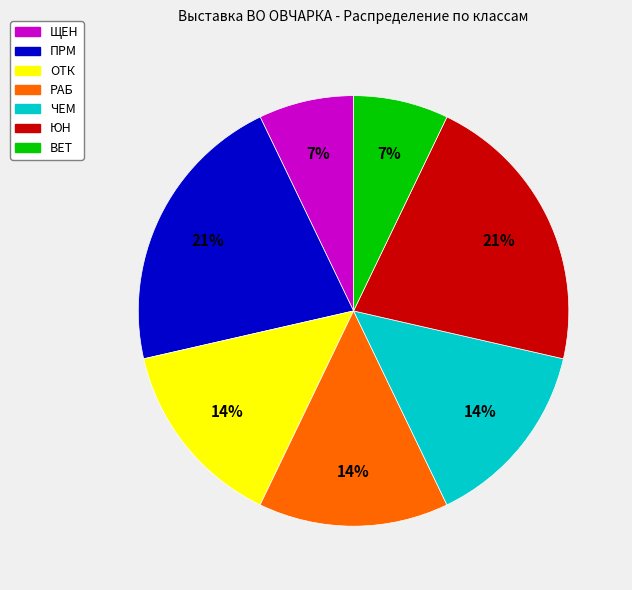

Count the number of slices in the pie.

7